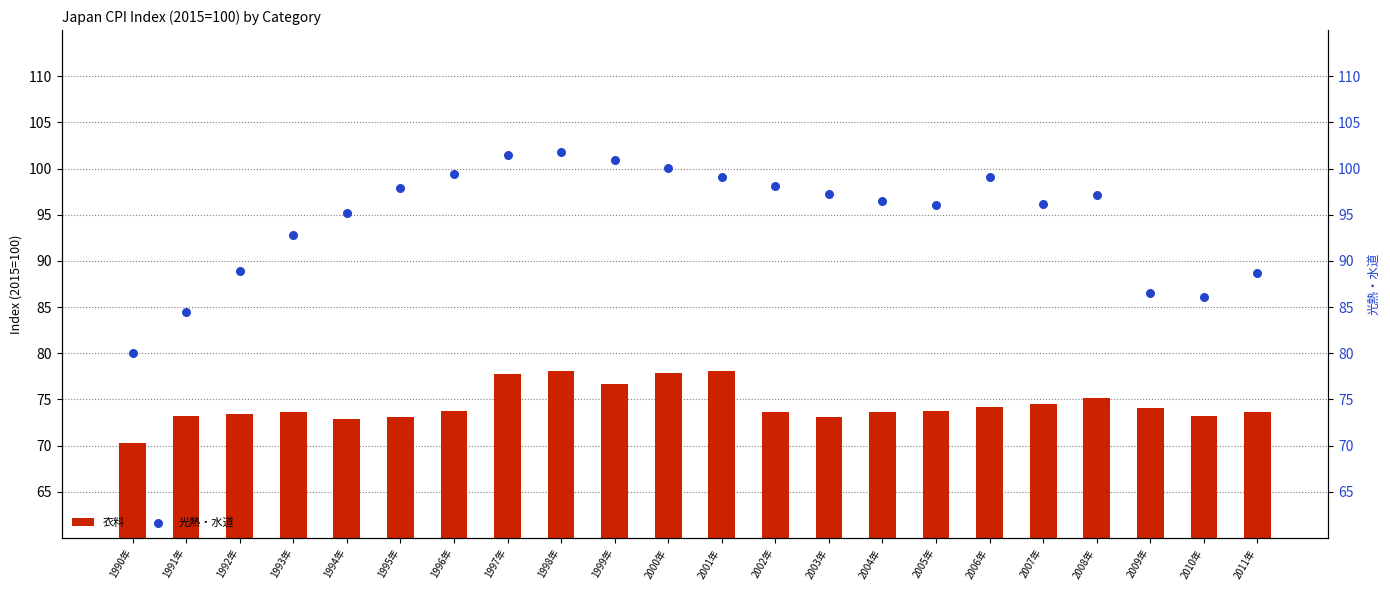

At which category is the sum across all series the highest?

1998年